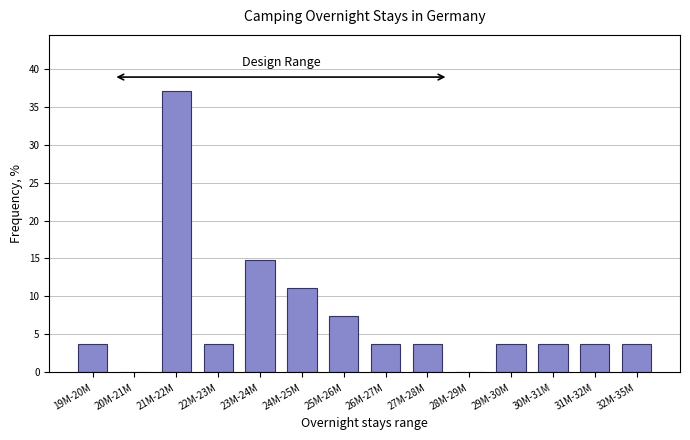

Reading right to left, extract all data points from this chart.

32M-35M=3.7	31M-32M=3.7	30M-31M=3.7	29M-30M=3.7	28M-29M=0.0	27M-28M=3.7	26M-27M=3.7	25M-26M=7.4	24M-25M=11.1	23M-24M=14.8	22M-23M=3.7	21M-22M=37.0	20M-21M=0.0	19M-20M=3.7